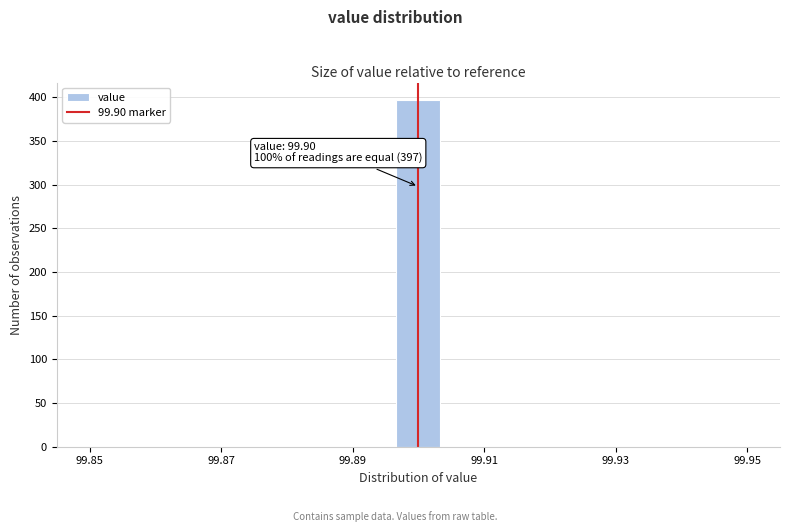

Around what value on the x-axis is the tallest bar? Give the approximate position of its centre, as read against the axis.

99.900